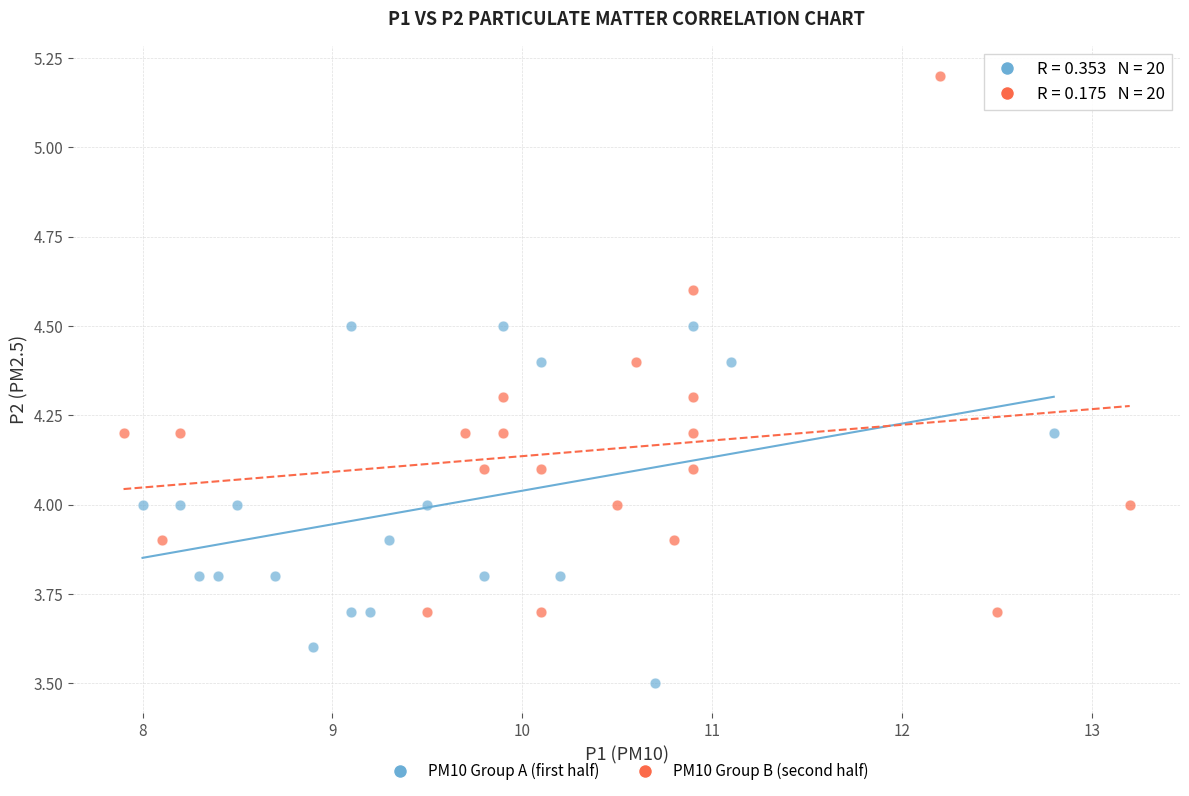

What are all the series names shown in the legend?

PM10 Group A (first half), PM10 Group B (second half)